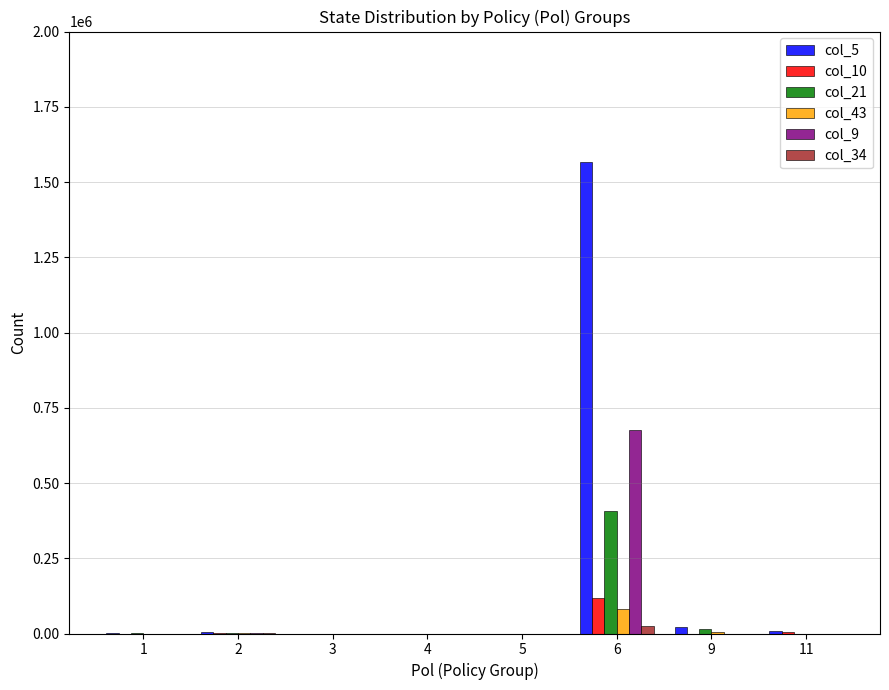

What is the maximum value shown in the chart?

1567252.0